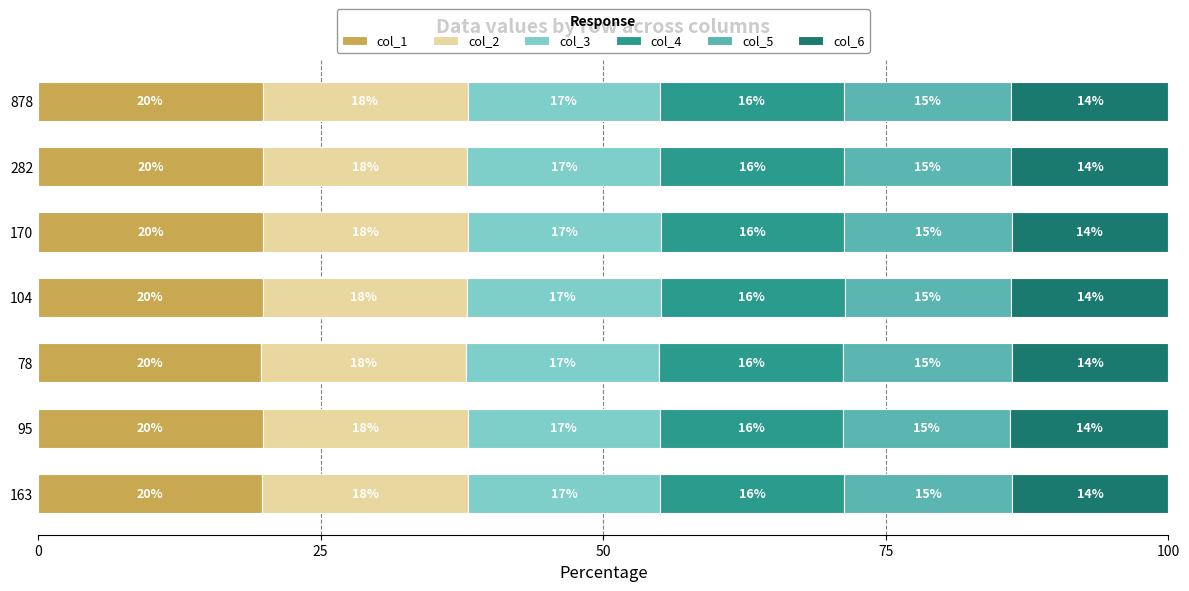

What are all the series names shown in the legend?

col_1, col_2, col_3, col_4, col_5, col_6